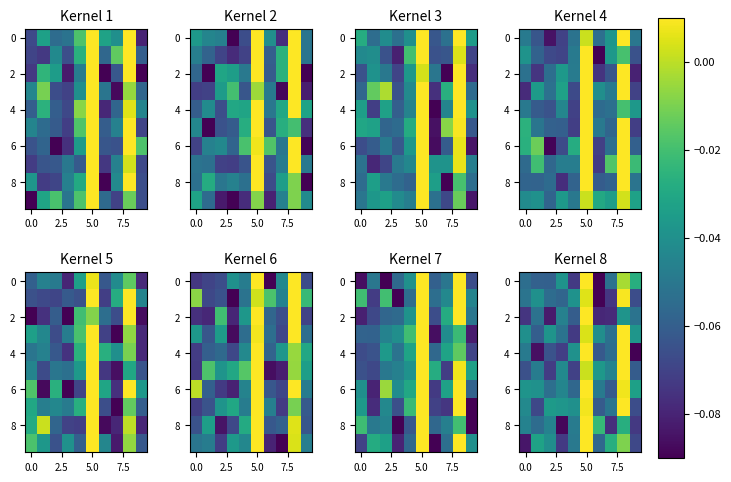

What is the difference between the maximum and minimum values in the 6 series?

0.1